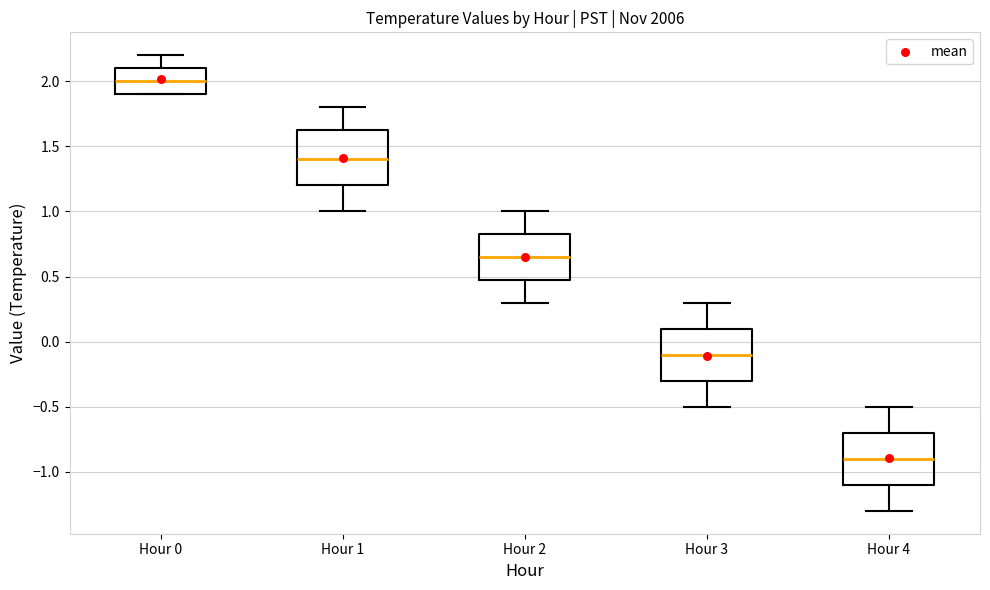

Reading left to right, transcribe this box plot: for each box, give where its median line is, the range the box spans, and where its two whiskers end, as read against the y-axis. The values are not printed on the chart, so give them approximately, as read against the axis.

Hour 0: median 2.00, box 1.90 to 2.10, whiskers 1.90 to 2.20
Hour 1: median 1.40, box 1.20 to 1.65, whiskers 1.00 to 1.80
Hour 2: median 0.65, box 0.50 to 0.85, whiskers 0.30 to 1.00
Hour 3: median -0.10, box -0.30 to 0.10, whiskers -0.50 to 0.30
Hour 4: median -0.90, box -1.10 to -0.70, whiskers -1.30 to -0.50